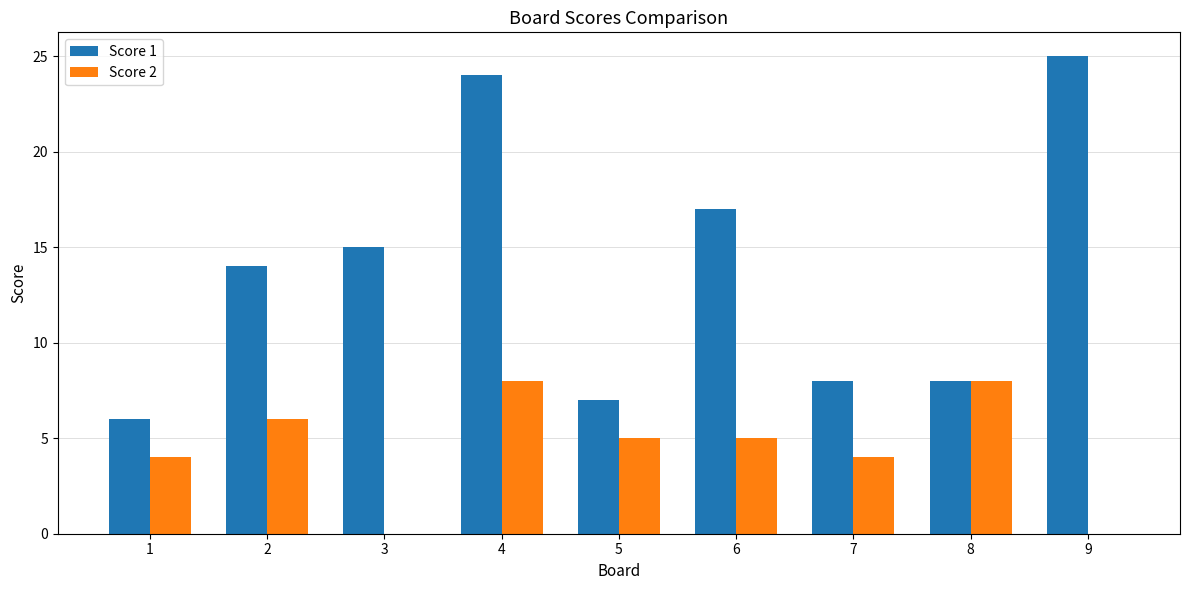

Between 3 and 7, which series saw the biggest shift?

Score 1